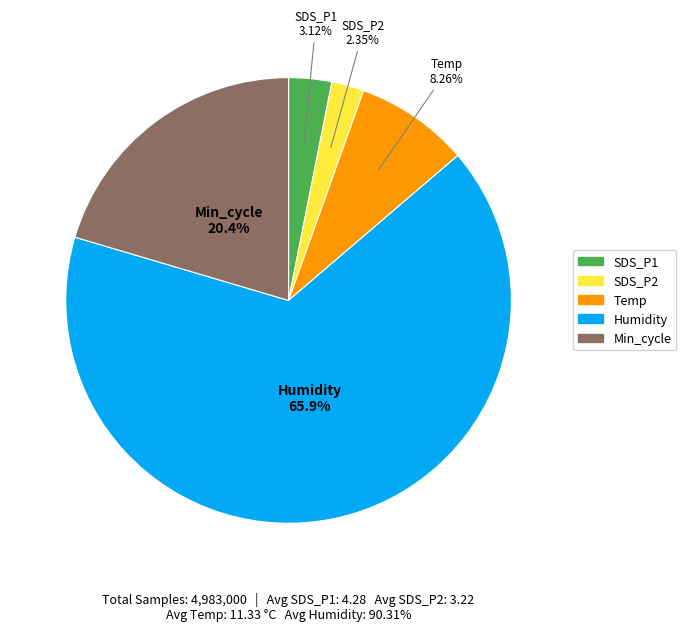

Is there a majority slice in this chart?

Yes